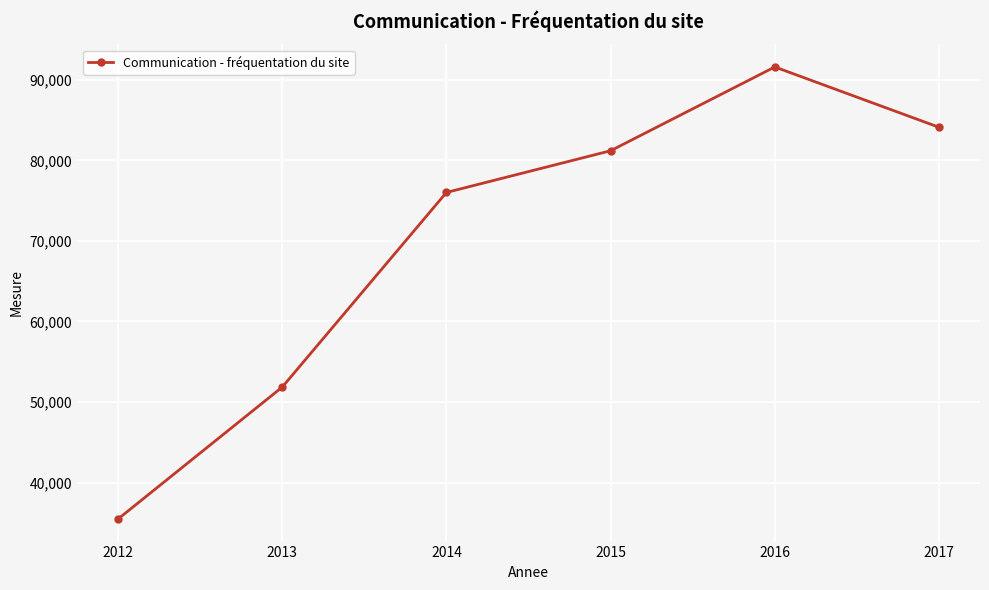

What is the value of the 6th point from the left?

84114